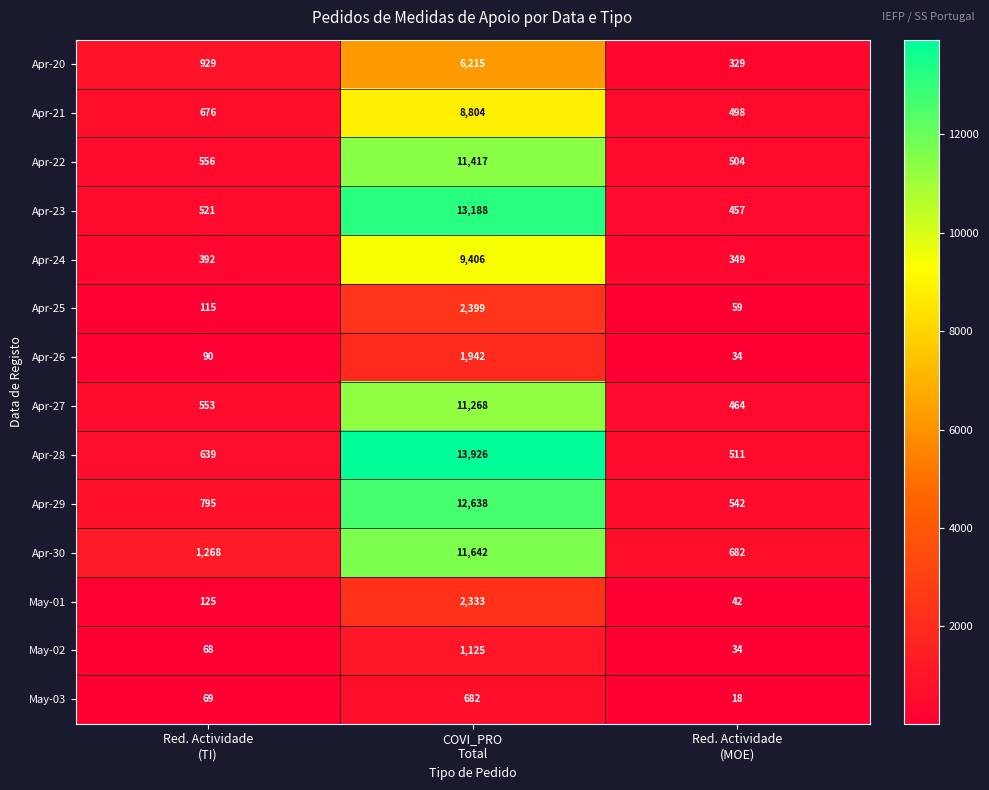

What is the sum of all Apr-28 values?

15076